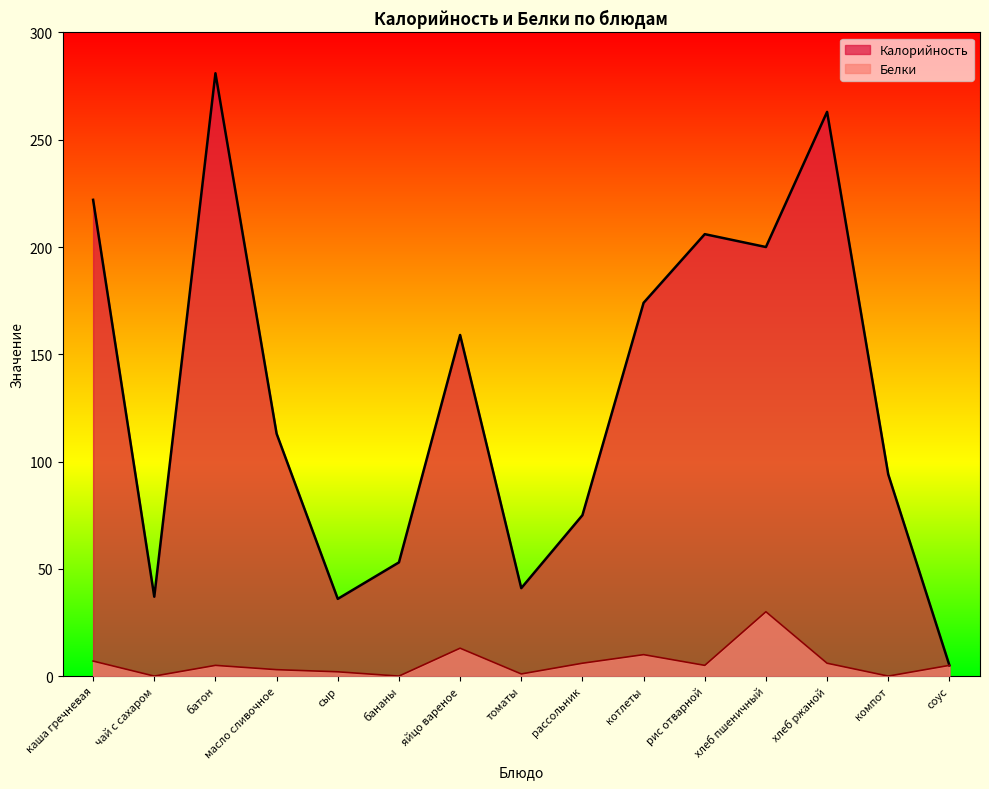

Reading left to right, transcribe all the data shown in this chart.

Калорийность: каша гречневая=222	чай с сахаром=37	батон=281	масло сливочное=113	сыр=36	бананы=53	яйцо вареное=159	томаты=41	рассольник=75	котлеты=174	рис отварной=206	хлеб пшеничный=200	хлеб ржаной=263	компот=94	соус=5
Белки: каша гречневая=7	чай с сахаром=0	батон=5	масло сливочное=3	сыр=2	бананы=0	яйцо вареное=13	томаты=1	рассольник=6	котлеты=10	рис отварной=5	хлеб пшеничный=30	хлеб ржаной=6	компот=0	соус=5